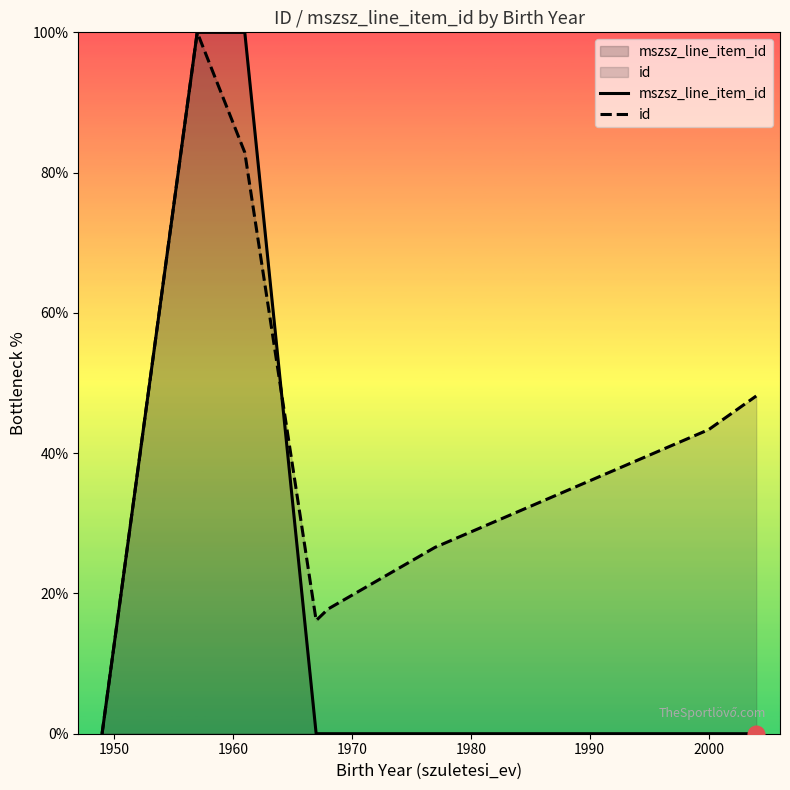

What is the maximum value shown in the chart?

100.0